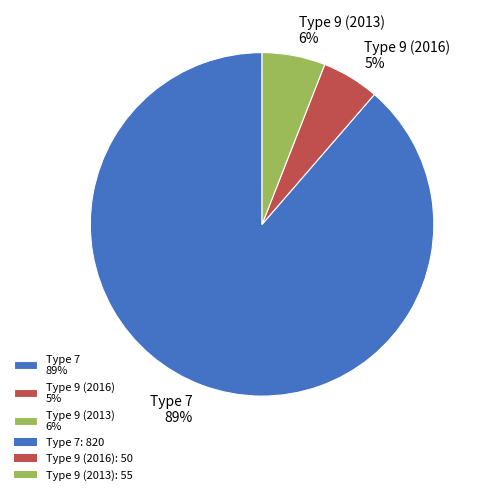

Is it true that Type 7 89% is 89% of the pie?

True